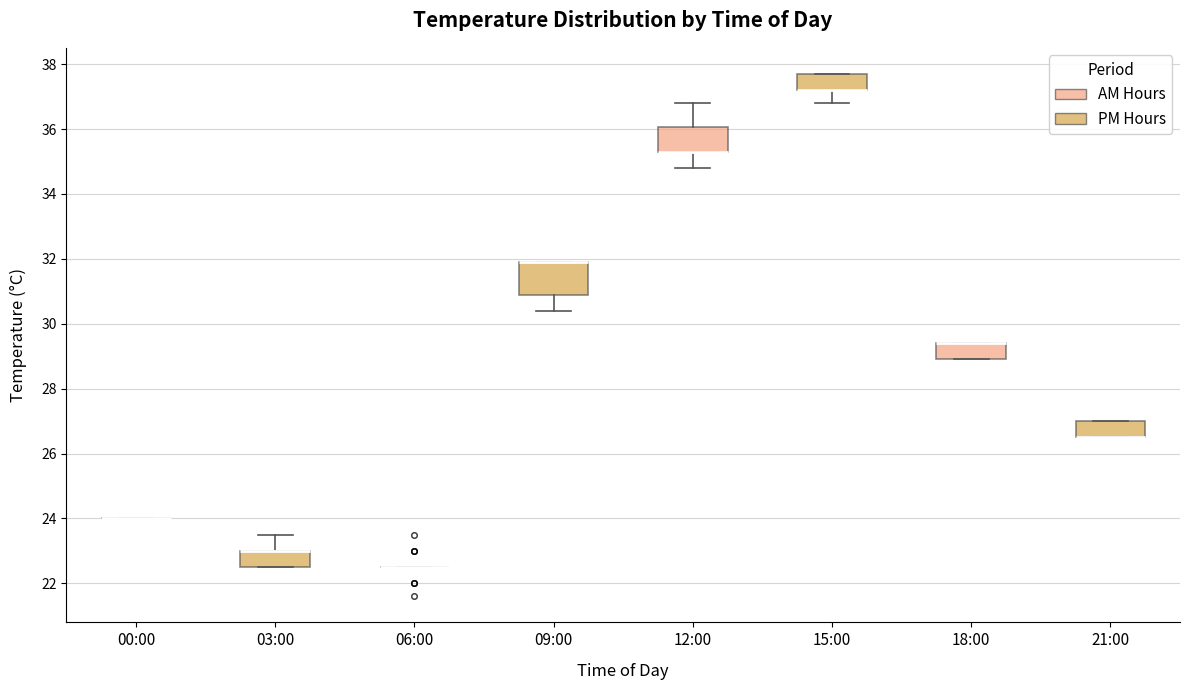

Where is the lower edge of the box for 12:00 on the y-axis? The values are not printed on the chart, so give them approximately, as read against the axis.

35.4